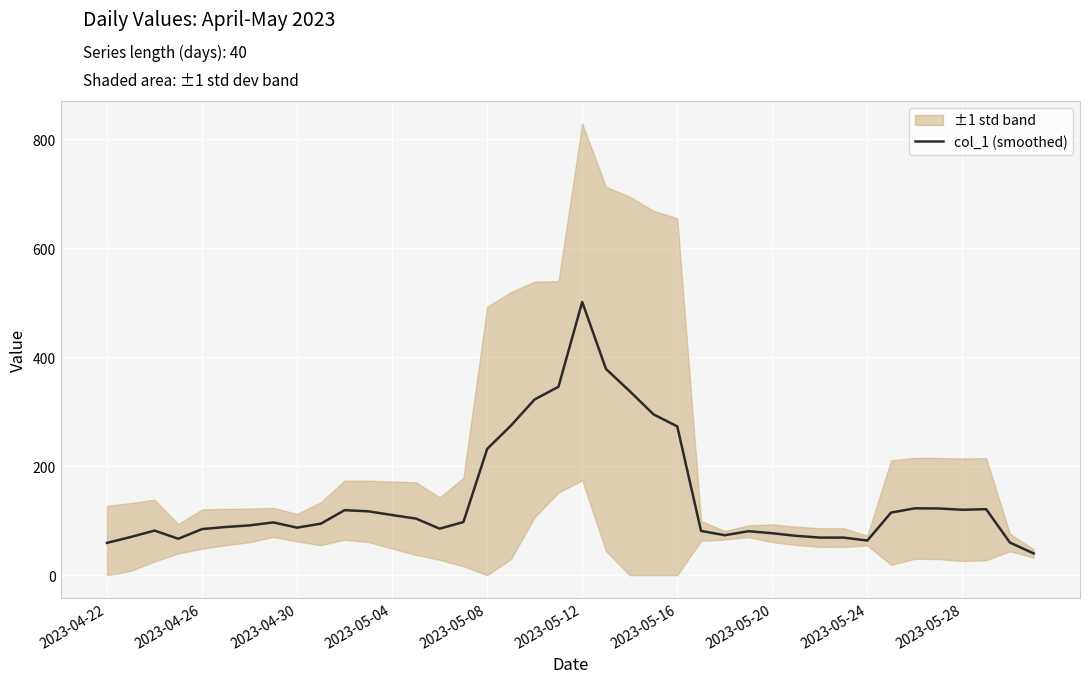

What is the sum of all values?

5700.8